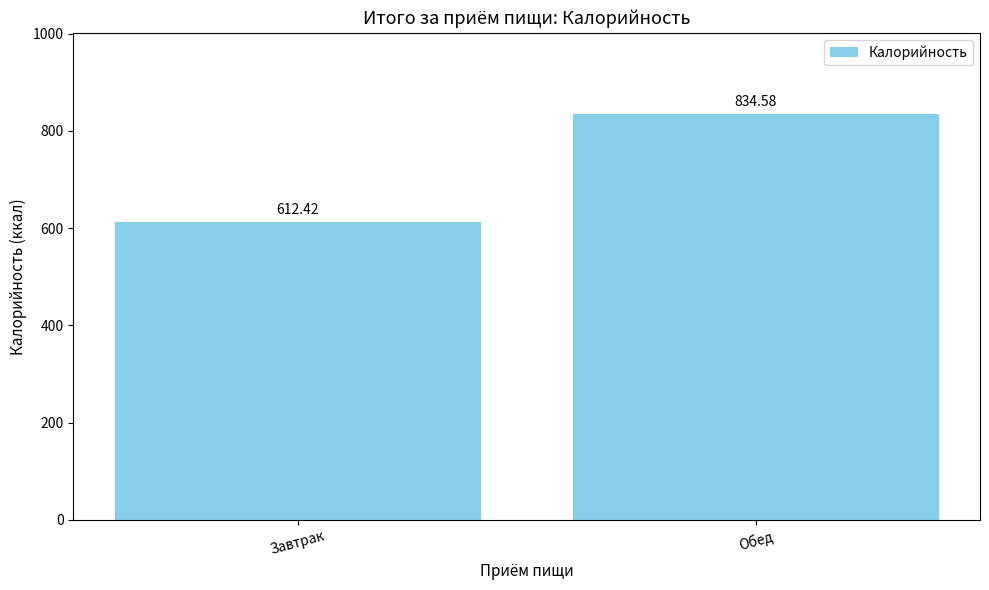

What is the label of the 2nd bar from the right?

Завтрак